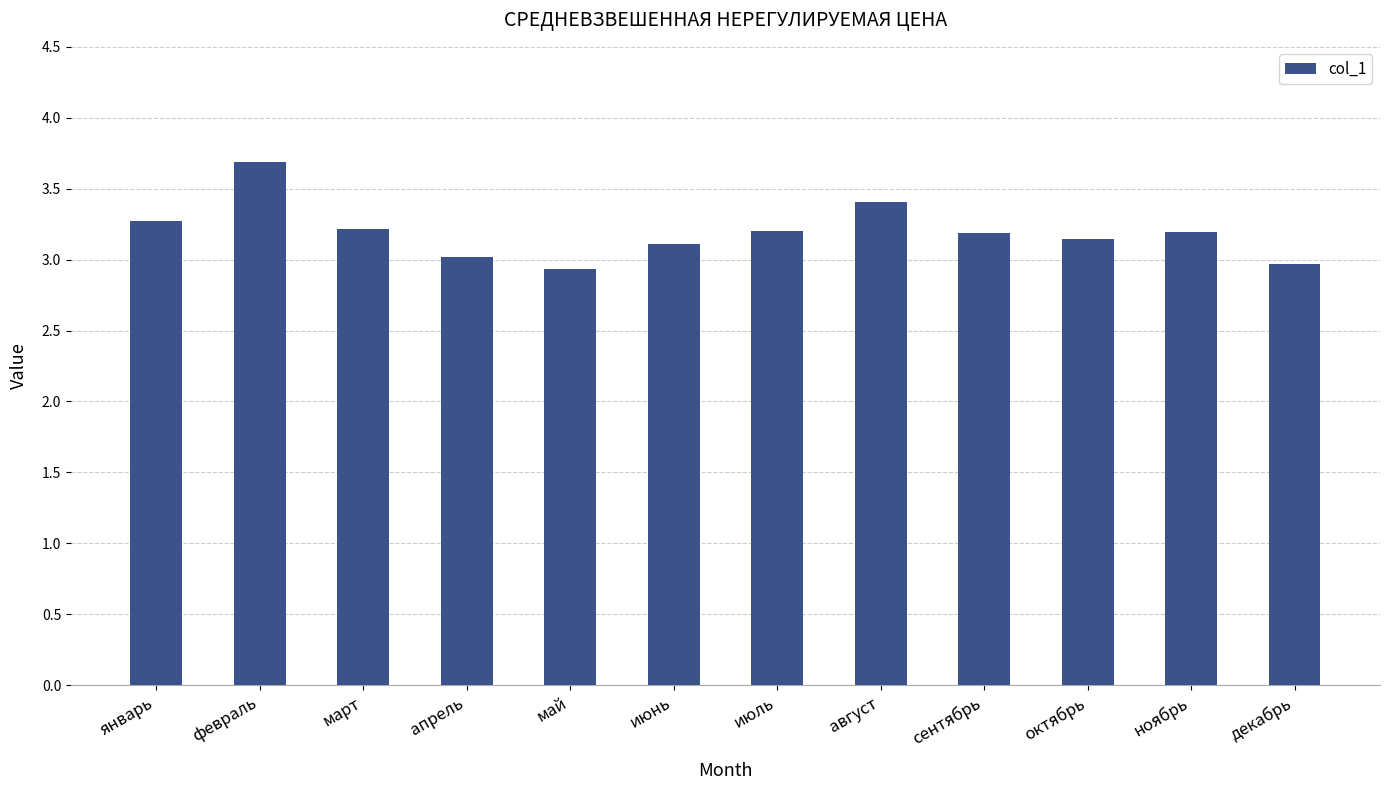

What is the sum of all values?

38.3